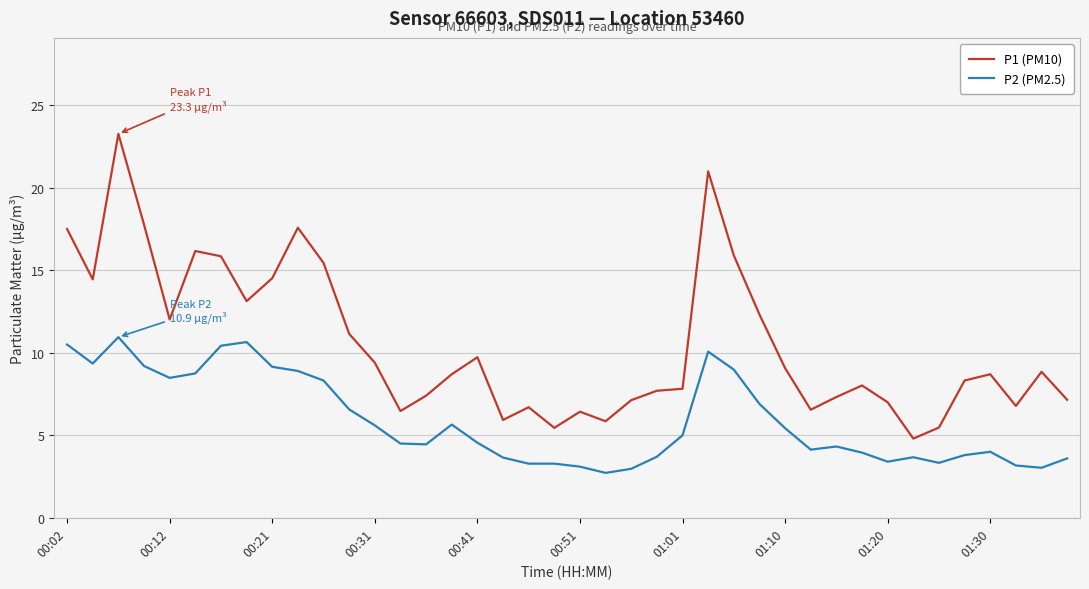

Which series has the largest range (max minus min)?

P1 (PM10)